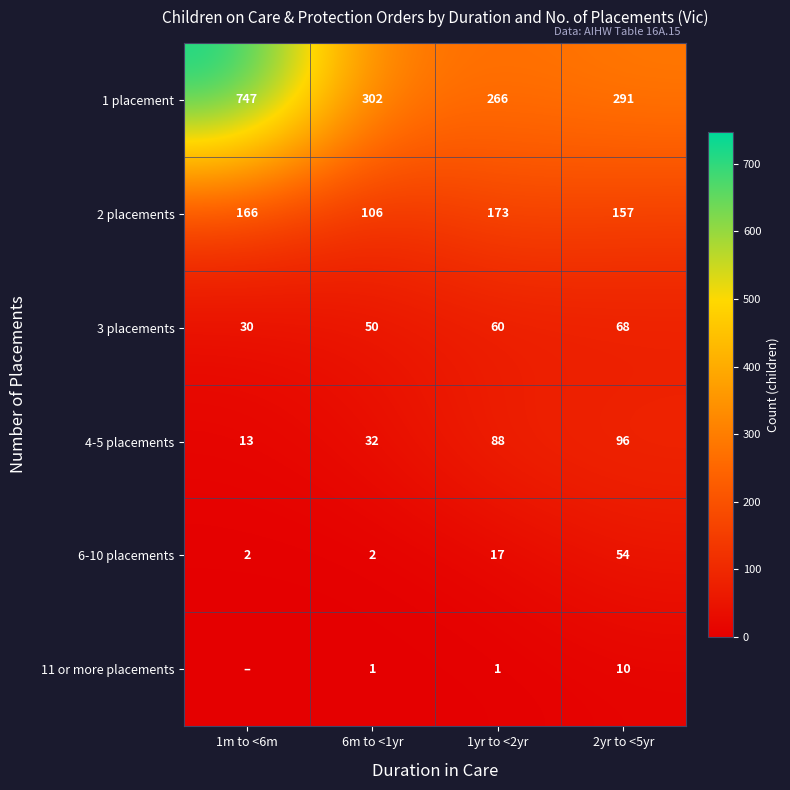

At 6m to <1yr, list the series in order from smallest to largest.

11 or more placements, 6-10 placements, 4-5 placements, 3 placements, 2 placements, 1 placement